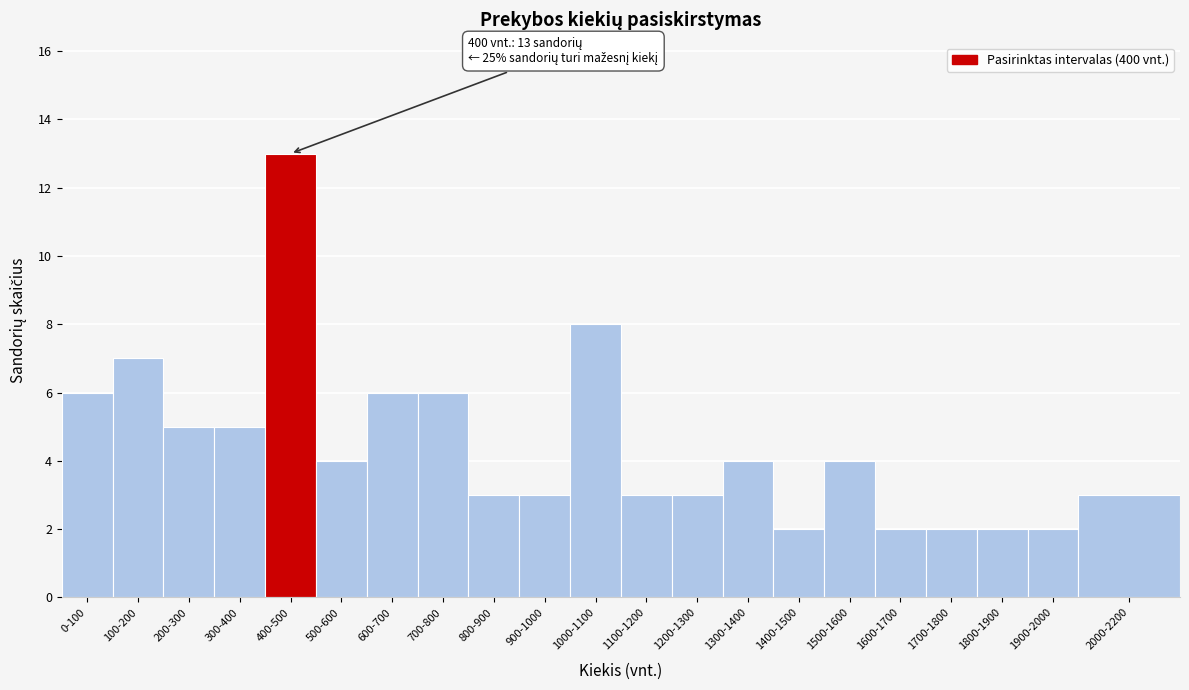

Reading right to left, transcribe all the data shown in this chart.

3	2	2	2	2	4	2	4	3	3	8	3	3	6	6	4	13	5	5	7	6